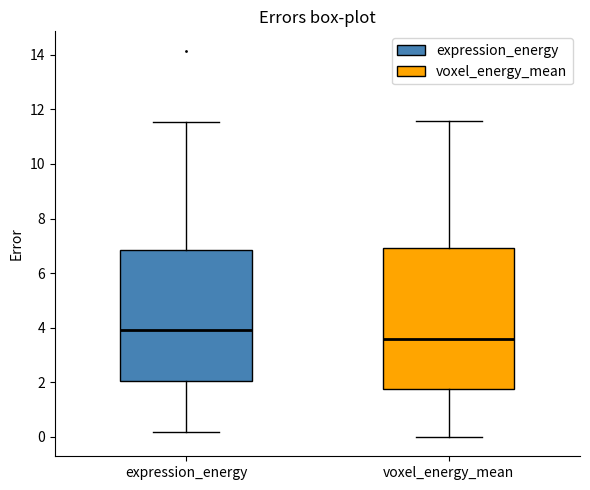

Comparing the boxes themselves (not the whiskers), which one is the tallest?

voxel_energy_mean